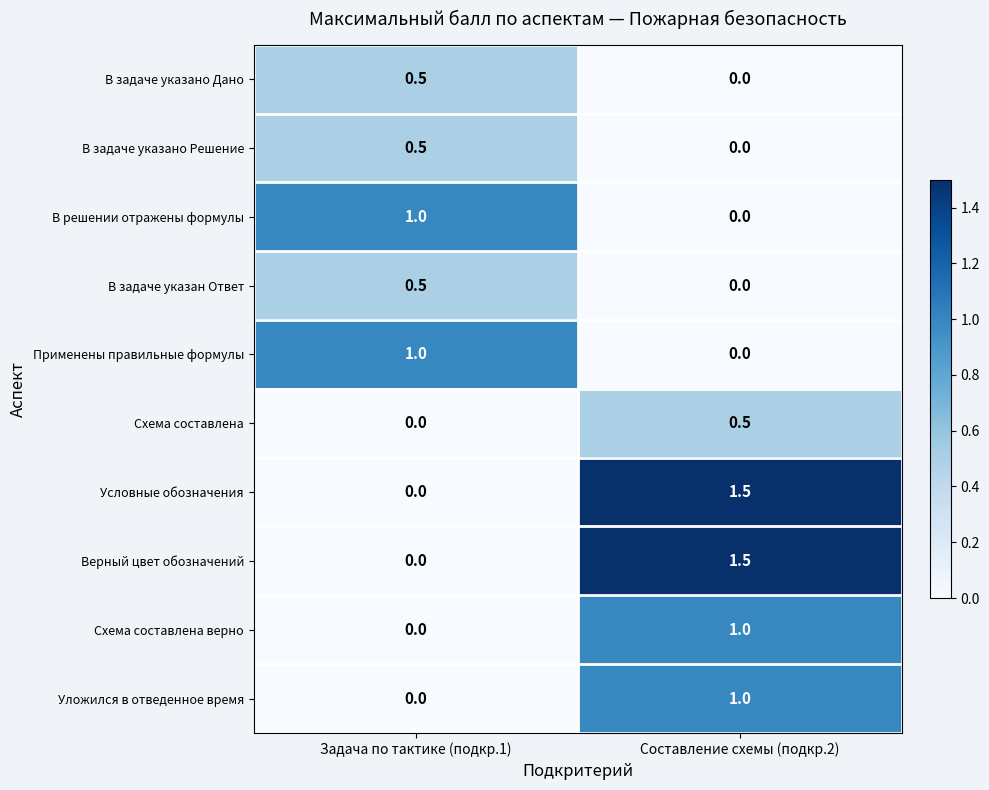

True or false: Применены правильные формулы has a value of 1.7 at Задача по тактике (подкр.1).

False